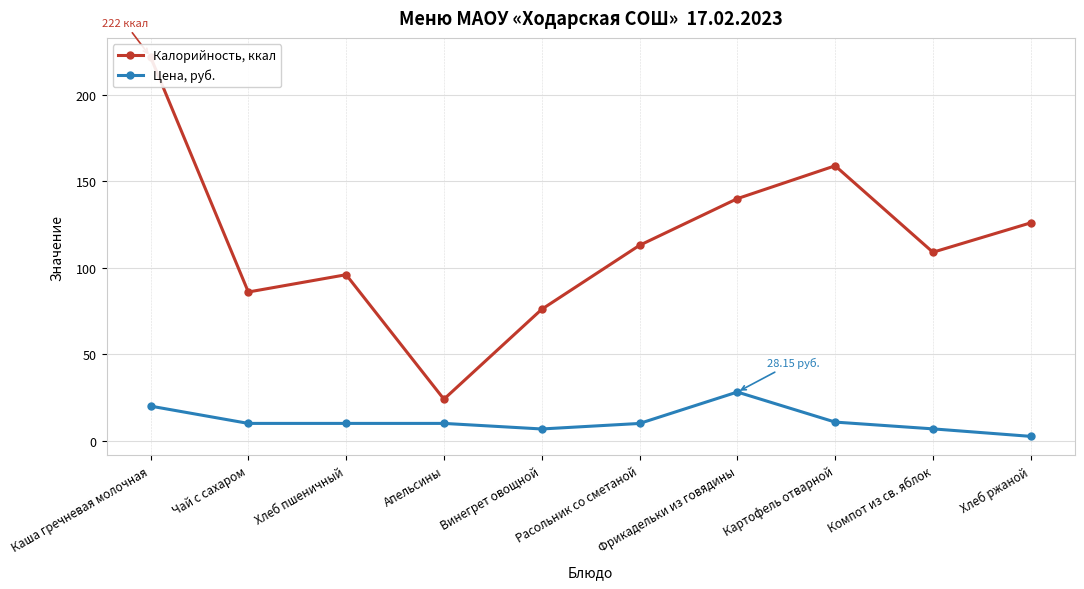

What is the label of the 2nd point from the right?

Компот из св. яблок